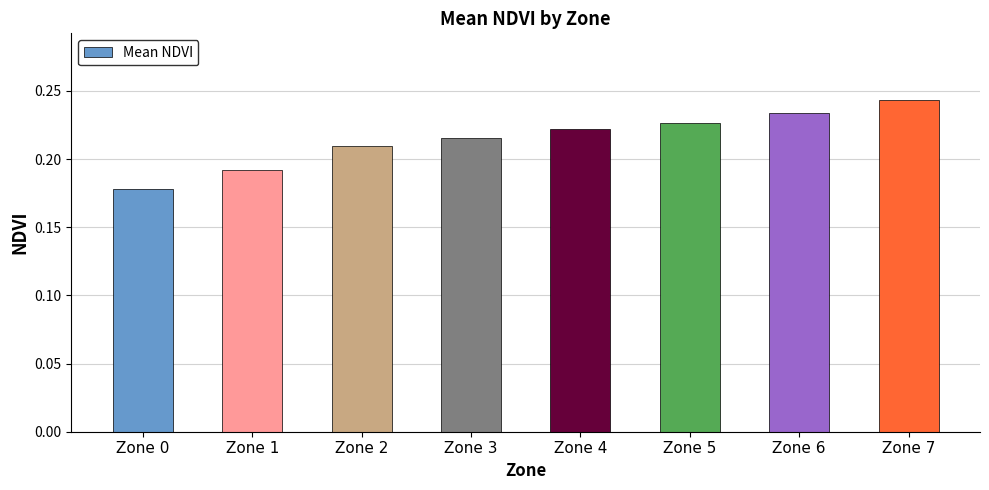

Between Zone 7 and Zone 0, which is larger?

Zone 7